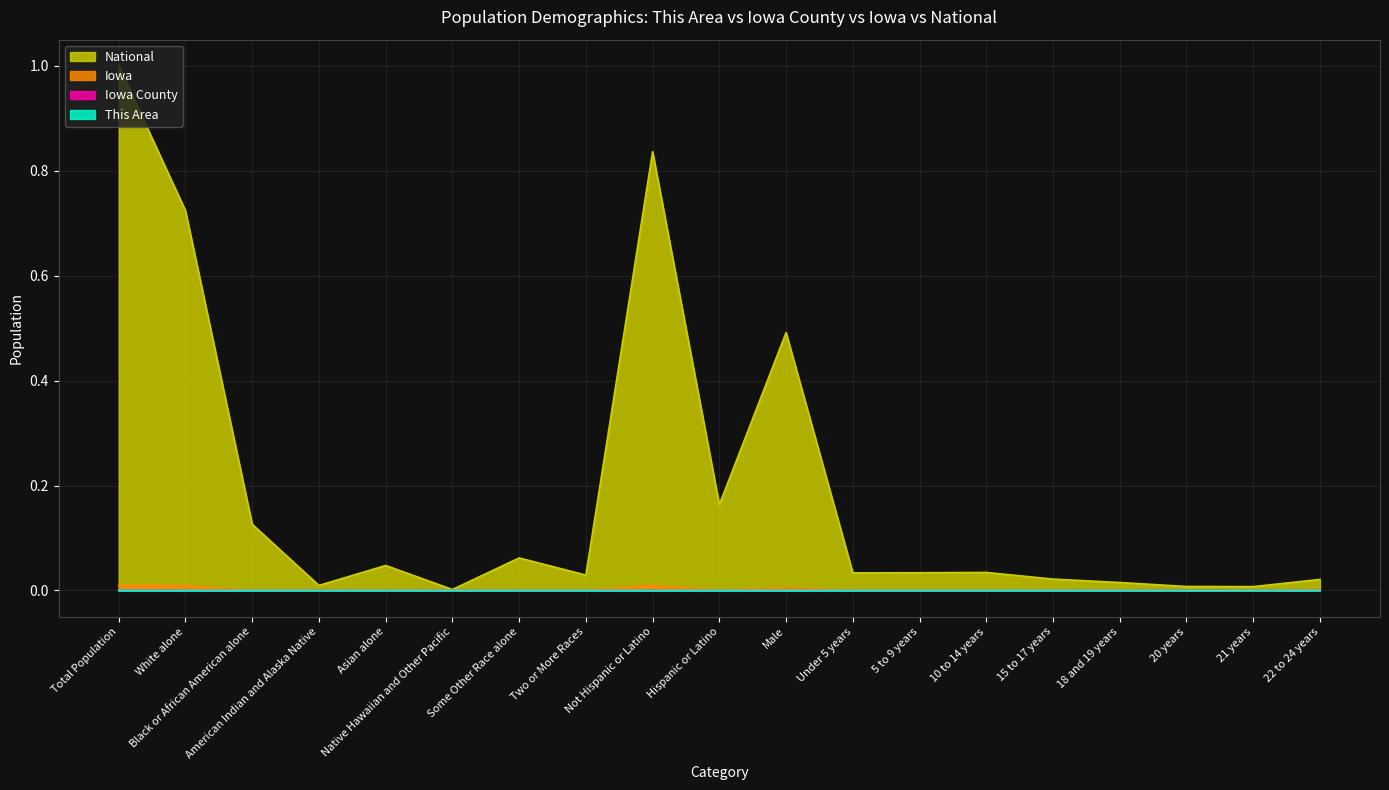

Which series changed the most between 10 to 14 years and 15 to 17 years?

National